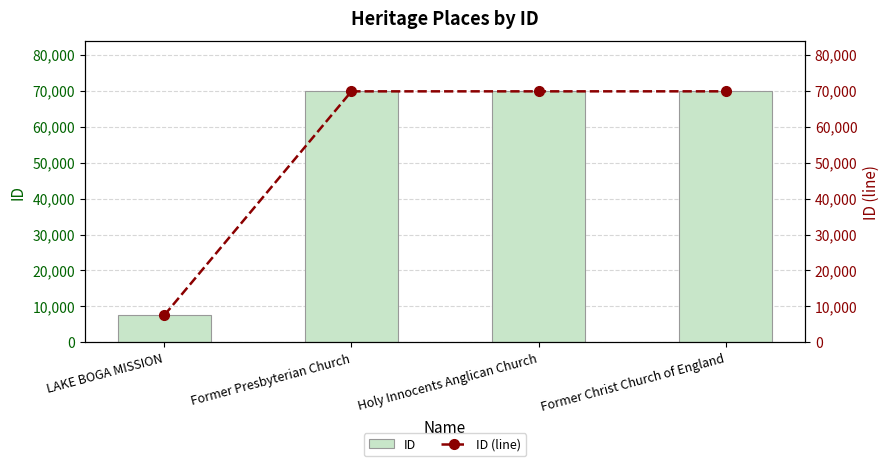

True or false: ID (line) has a value of 26144 at Former Presbyterian Church.

False